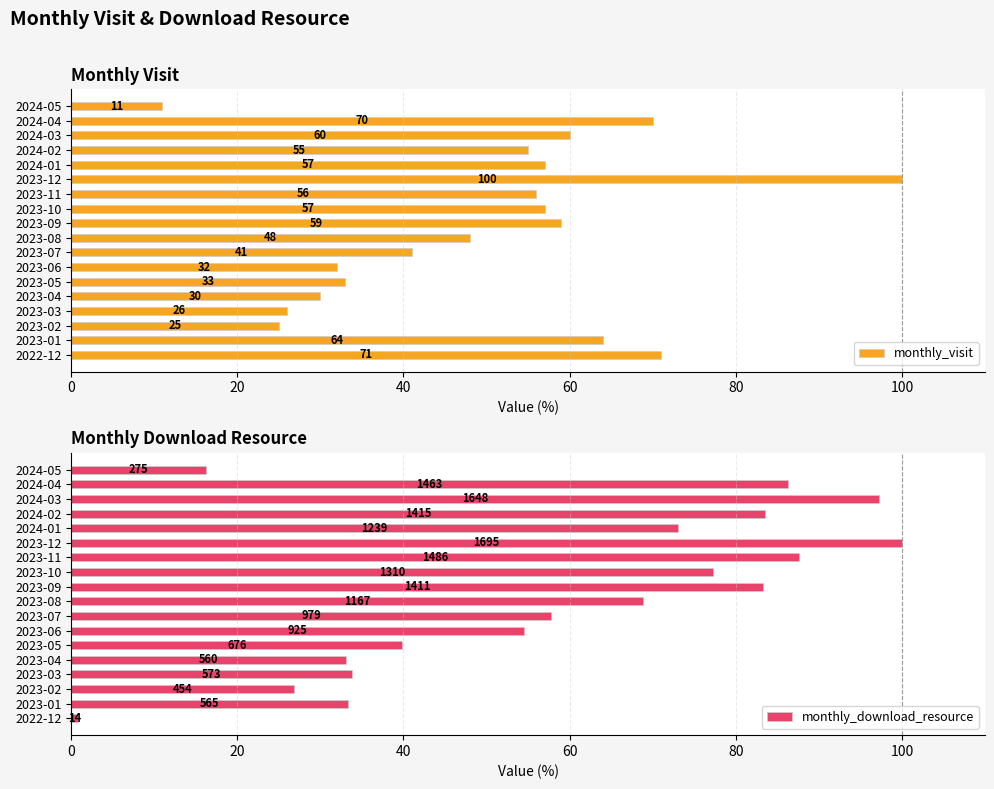

What is the average value of the monthly_download_resource series?

58.5